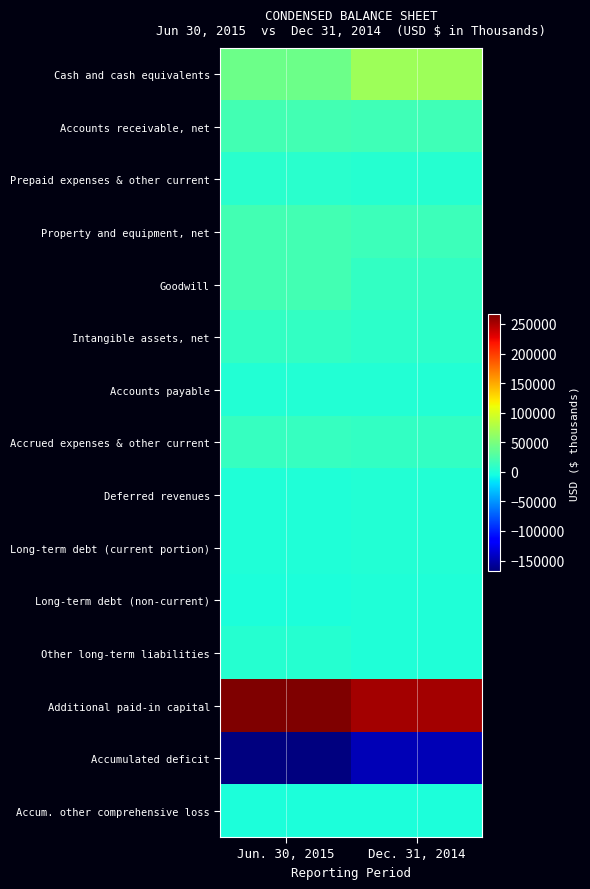

Reading left to right, what are all the values shown in this chart?

Cash and cash equivalents: Jun. 30, 2015=41470	Dec. 31, 2014=68253
Accounts receivable, net: Jun. 30, 2015=20345	Dec. 31, 2014=18726
Prepaid expenses & other current: Jun. 30, 2015=6573	Dec. 31, 2014=4751
Property and equipment, net: Jun. 30, 2015=19686	Dec. 31, 2014=16274
Goodwill: Jun. 30, 2015=19619	Dec. 31, 2014=11527
Intangible assets, net: Jun. 30, 2015=12058	Dec. 31, 2014=7399
Accounts payable: Jun. 30, 2015=2066	Dec. 31, 2014=3737
Accrued expenses & other current: Jun. 30, 2015=13044	Dec. 31, 2014=12053
Deferred revenues: Jun. 30, 2015=1008	Dec. 31, 2014=2052
Long-term debt (current portion): Jun. 30, 2015=1877	Dec. 31, 2014=2587
Long-term debt (non-current): Jun. 30, 2015=15	Dec. 31, 2014=621
Other long-term liabilities: Jun. 30, 2015=4609	Dec. 31, 2014=1050
Additional paid-in capital: Jun. 30, 2015=267447	Dec. 31, 2014=253221
Accumulated deficit: Jun. 30, 2015=-168099	Dec. 31, 2014=-146392
Accum. other comprehensive loss: Jun. 30, 2015=-1360	Dec. 31, 2014=-747